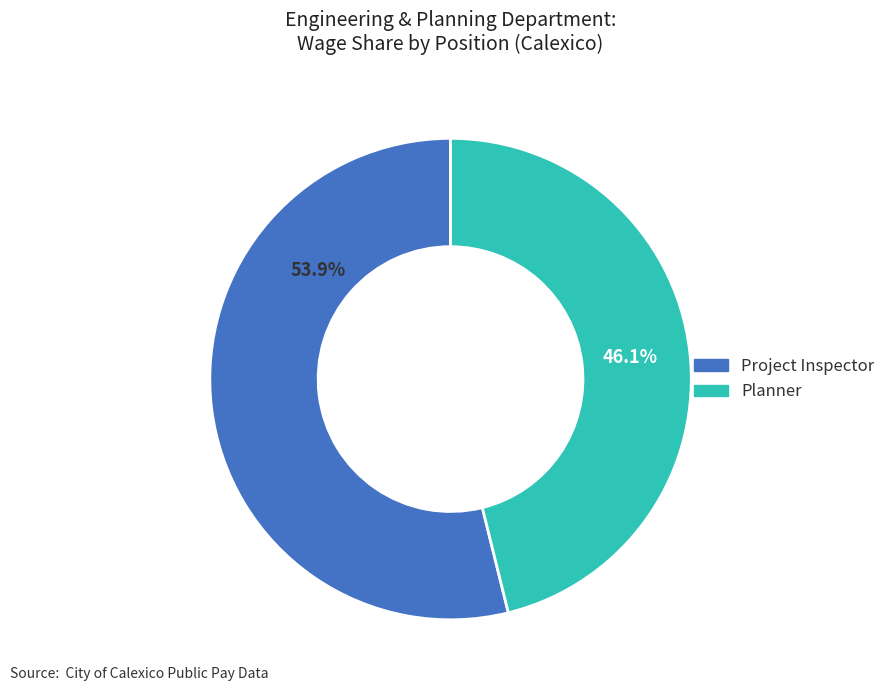

What percentage is NOT represented by Planner?

53.9%